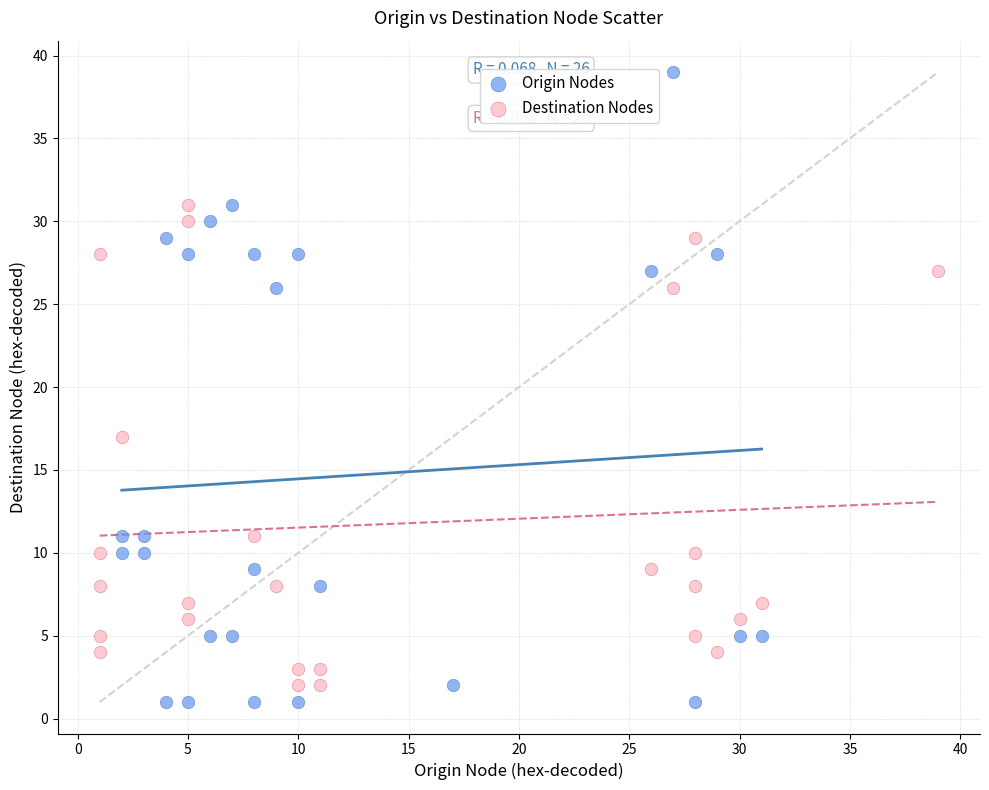

Which series contains the highest Y value?

Origin Nodes